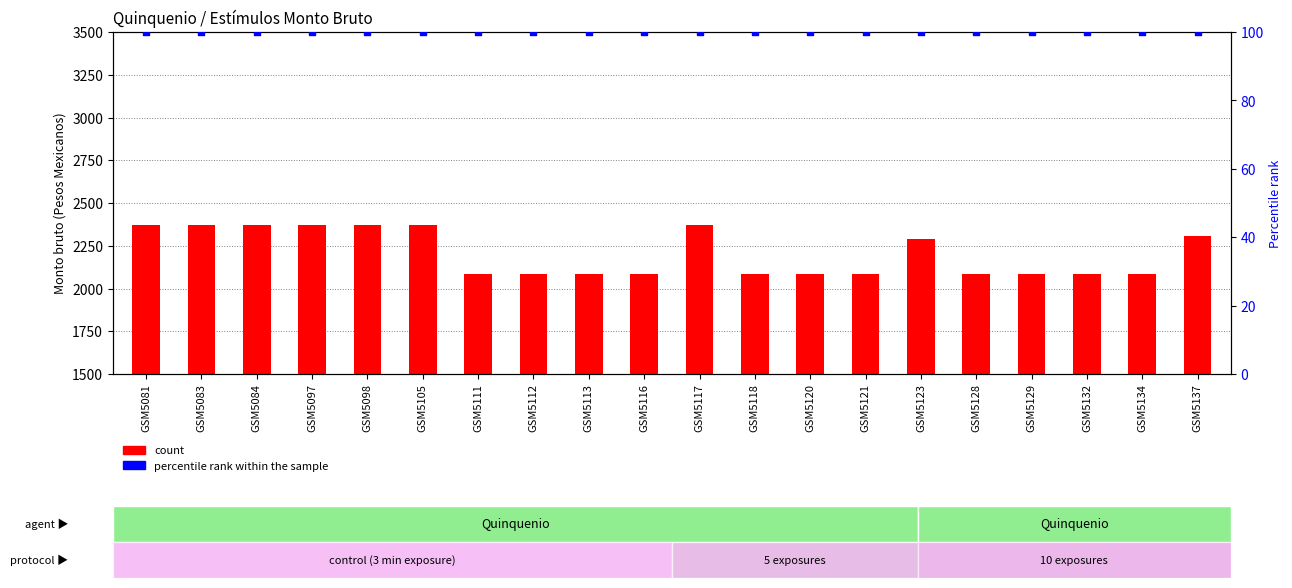

At how many categories does at least one series exceed 2369?

7